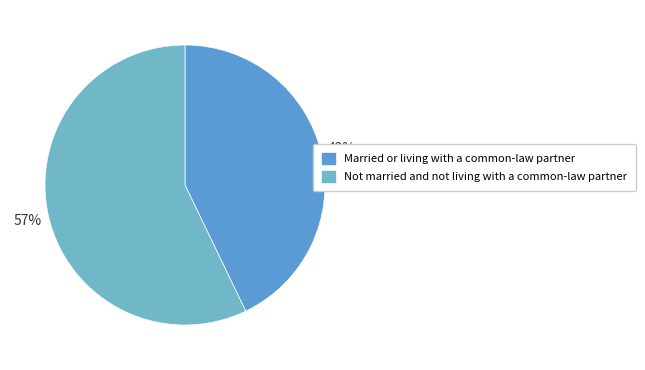

What is the ratio of the value at Not married and not living with a common-law partner to the value at Married or living with a common-law partner?

1.3